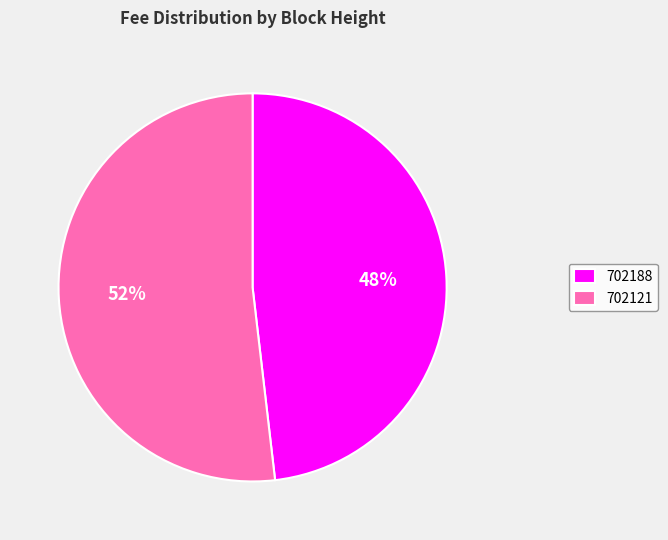

Does 702188 represent more than half of the total?

No